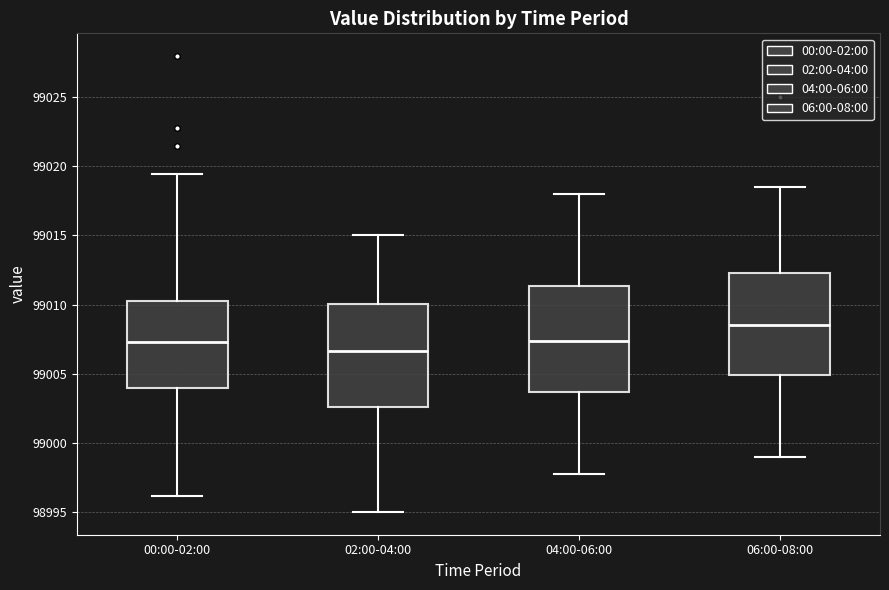

Reading left to right, transcribe this box plot: for each box, give where its median line is, the range the box spans, and where its two whiskers end, as read against the y-axis. The values are not printed on the chart, so give them approximately, as read against the axis.

00:00-02:00: median 99007.5, box 99004.0 to 99010.5, whiskers 98996.0 to 99019.5
02:00-04:00: median 99006.5, box 99002.5 to 99010.0, whiskers 98995.0 to 99015.0
04:00-06:00: median 99007.5, box 99003.5 to 99011.5, whiskers 98998.0 to 99018.0
06:00-08:00: median 99008.5, box 99005.0 to 99012.5, whiskers 98999.0 to 99018.5